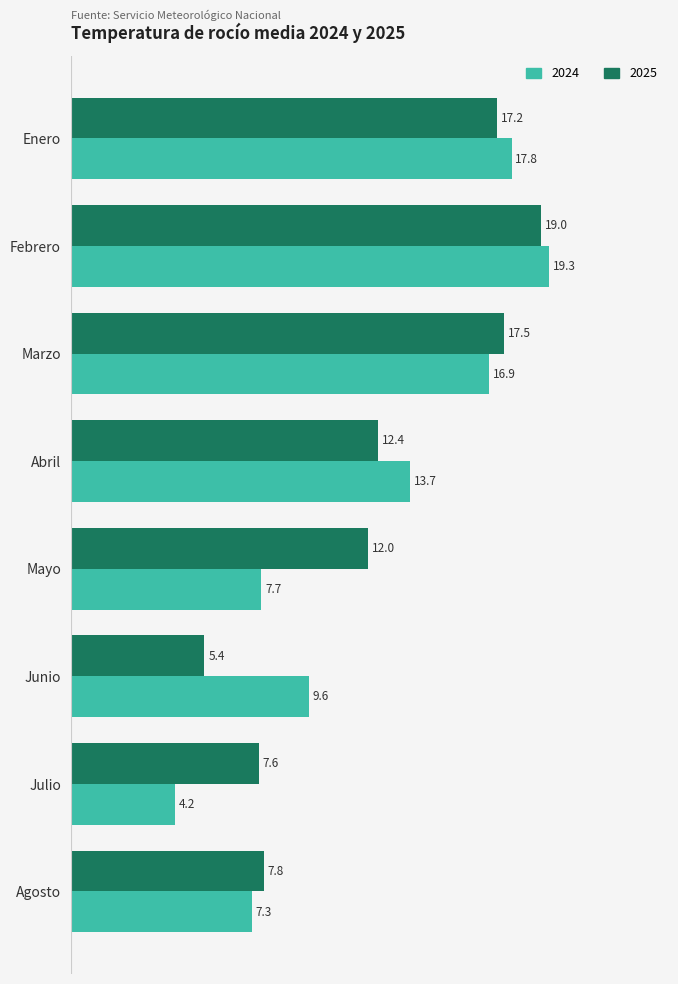

Which category has the highest value across all series?

Febrero